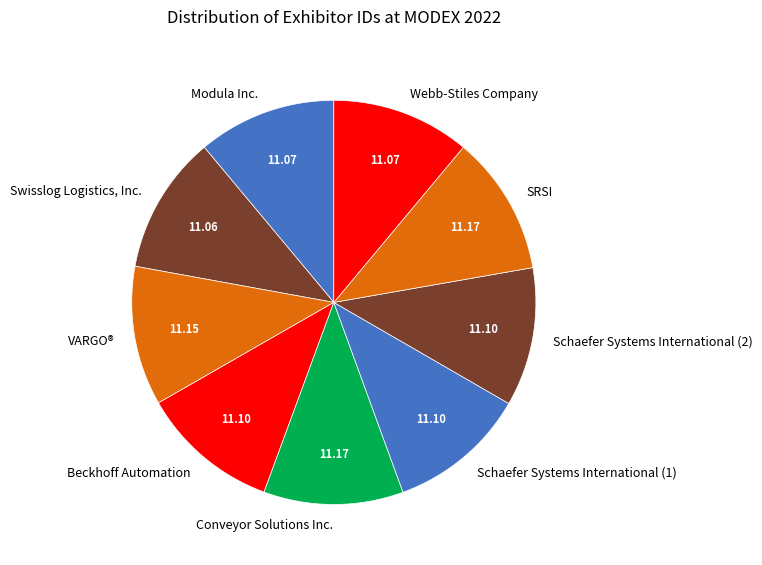

What is the ratio of the value at Schaefer Systems International (2) to the value at Schaefer Systems International (1)?

1.0